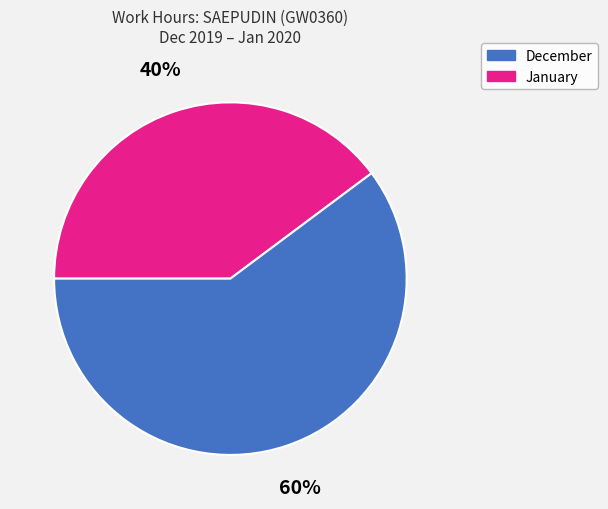

Approximately how many times larger is the value at January compared to December?

1.5